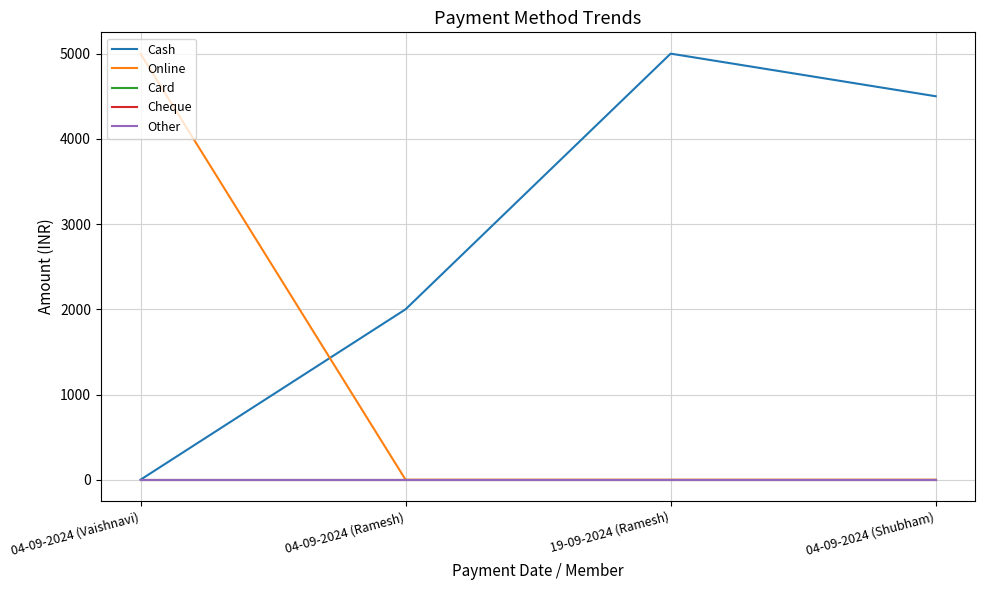

What is the label of the 1st point from the right?

04-09-2024 (Shubham)